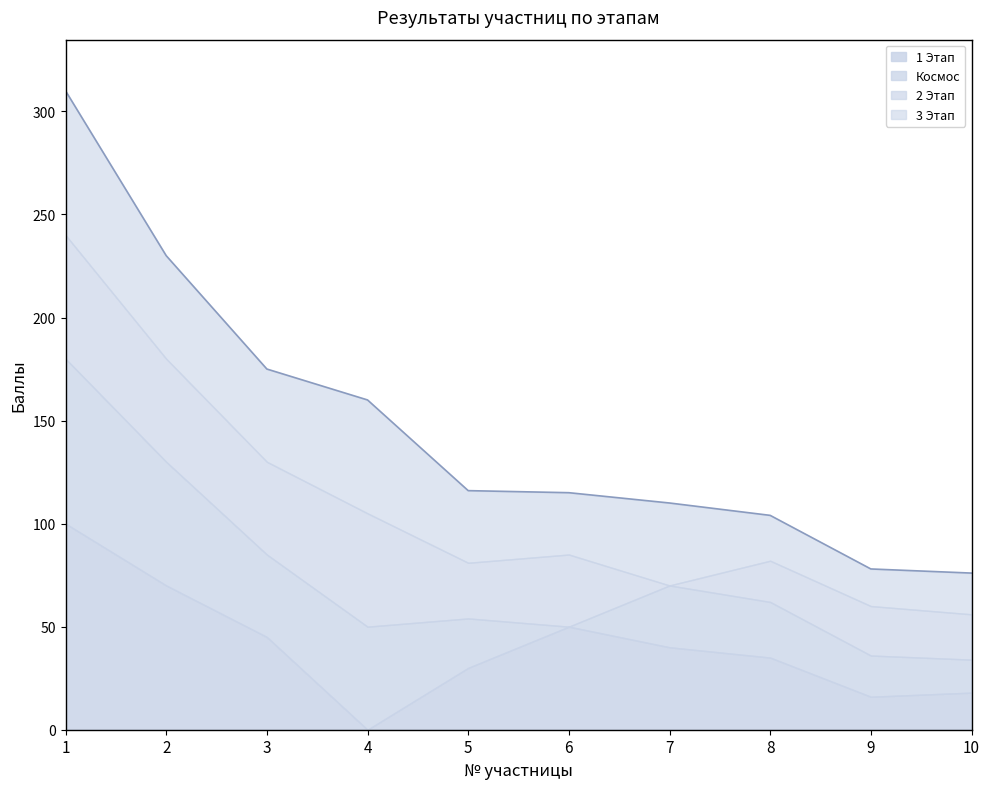

Is it true that 1 Этап equals 64 at 7?

False